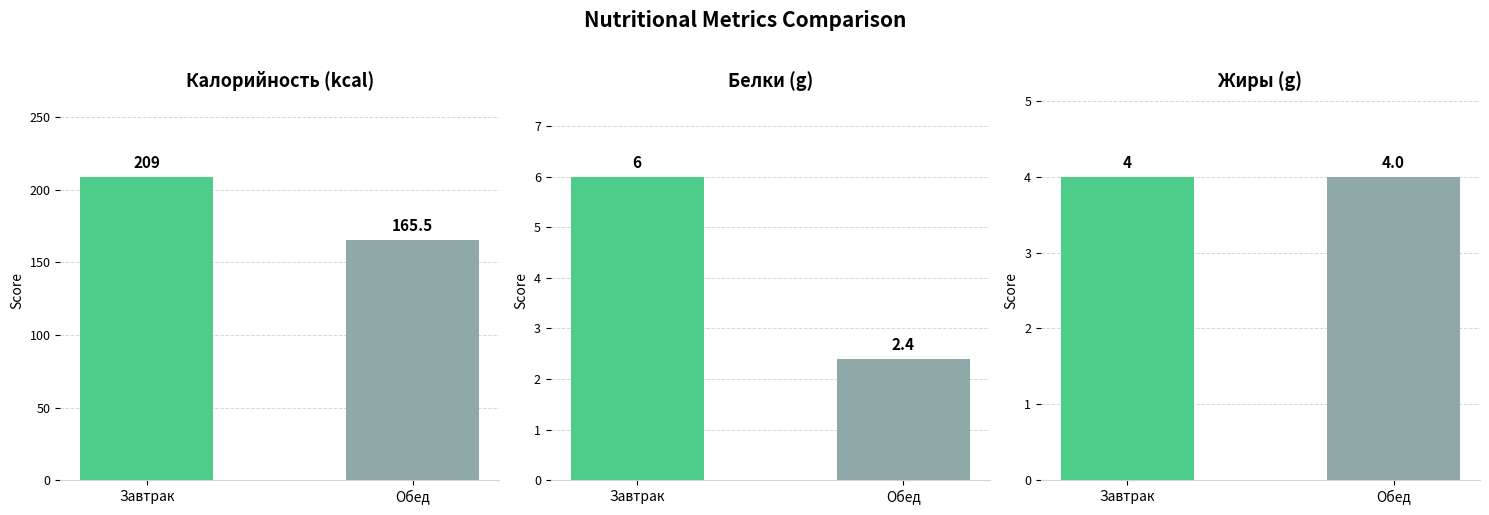

Does the chart contain stacked bars?

No